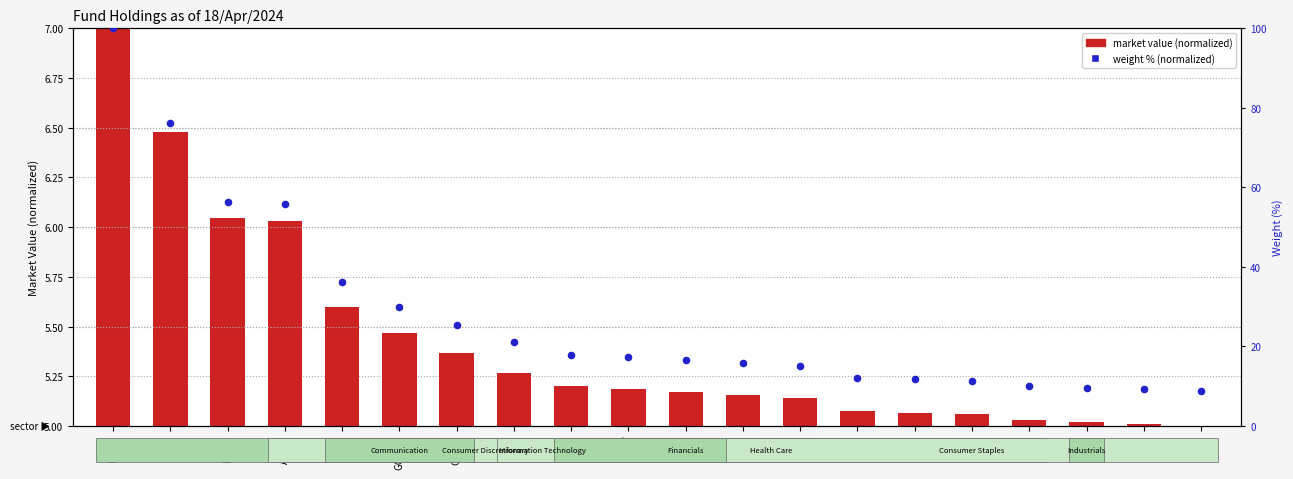

Which series reaches the maximum Y coordinate?

weight % (normalized)